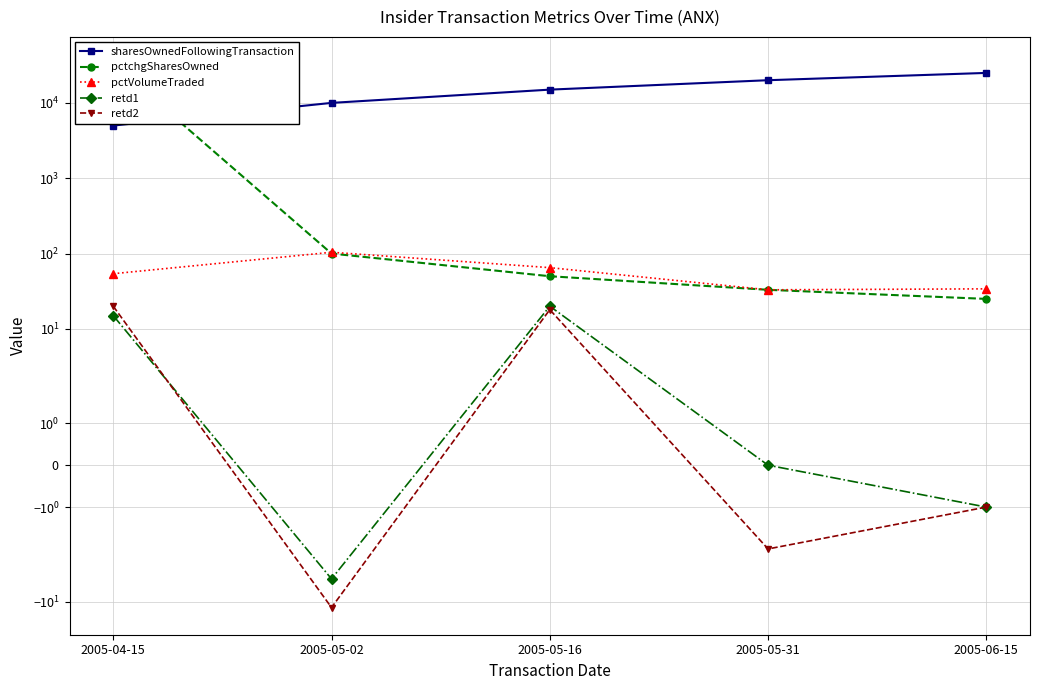

True or false: retd1 has a value of 15 at 2005-04-15.

True